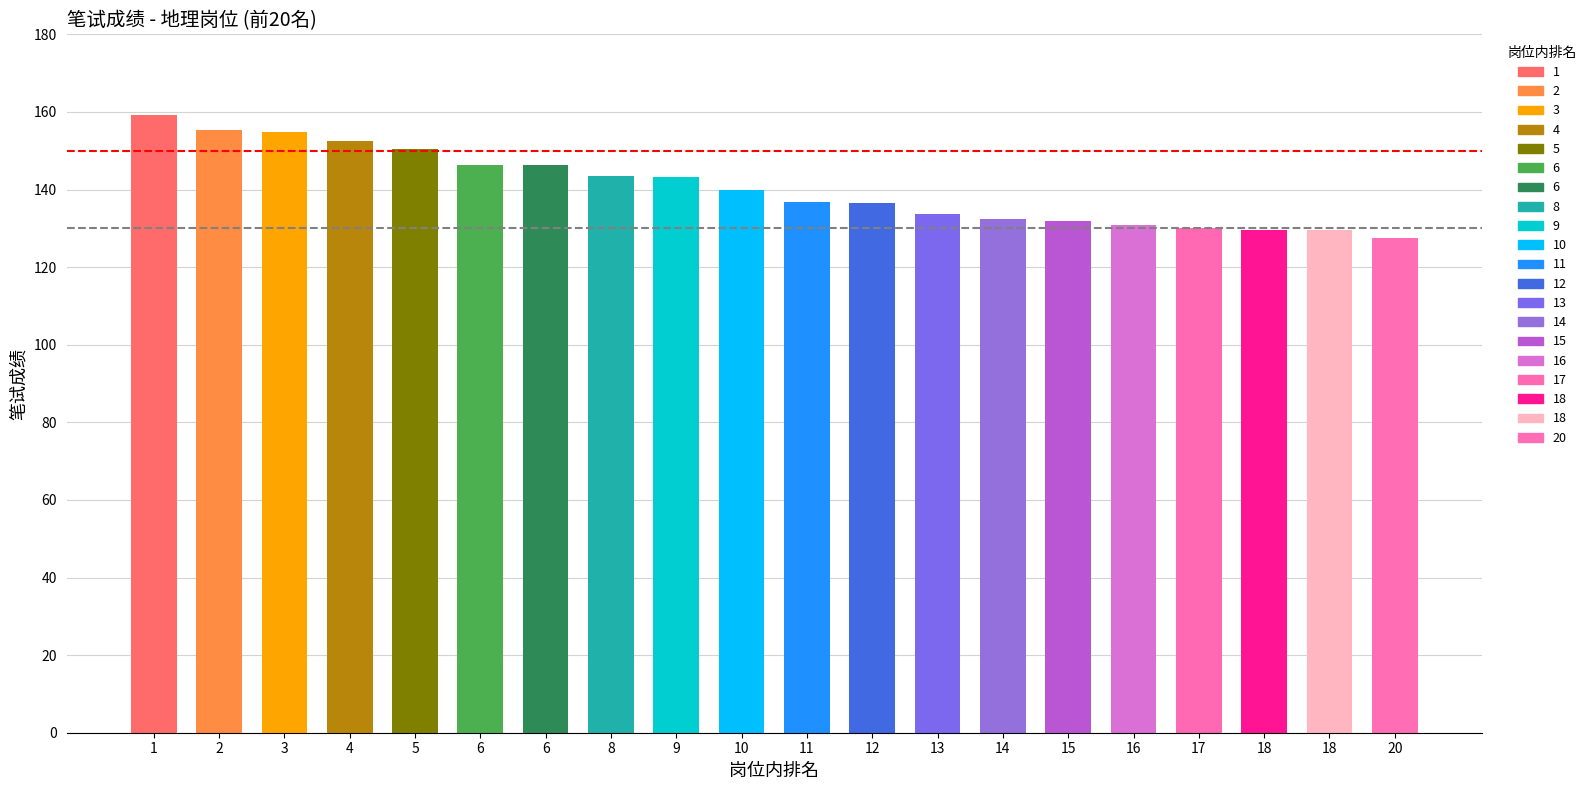

What is the smallest value displayed?

127.6